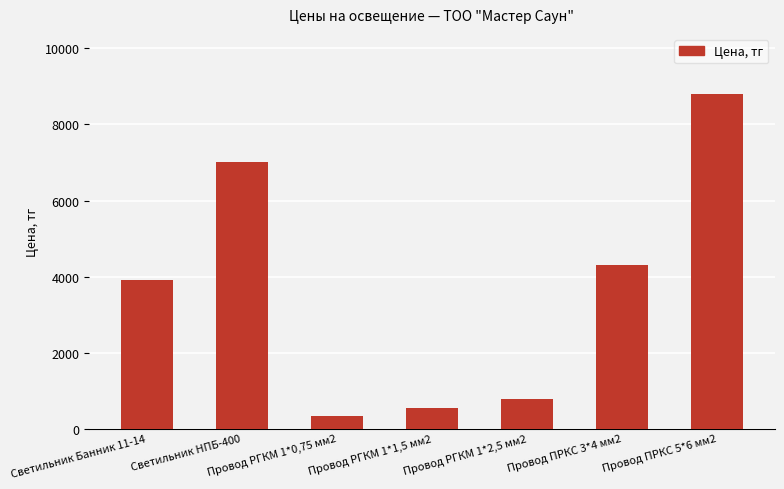

The value at Светильник Банник 11-14 is 1702. True or false?

False